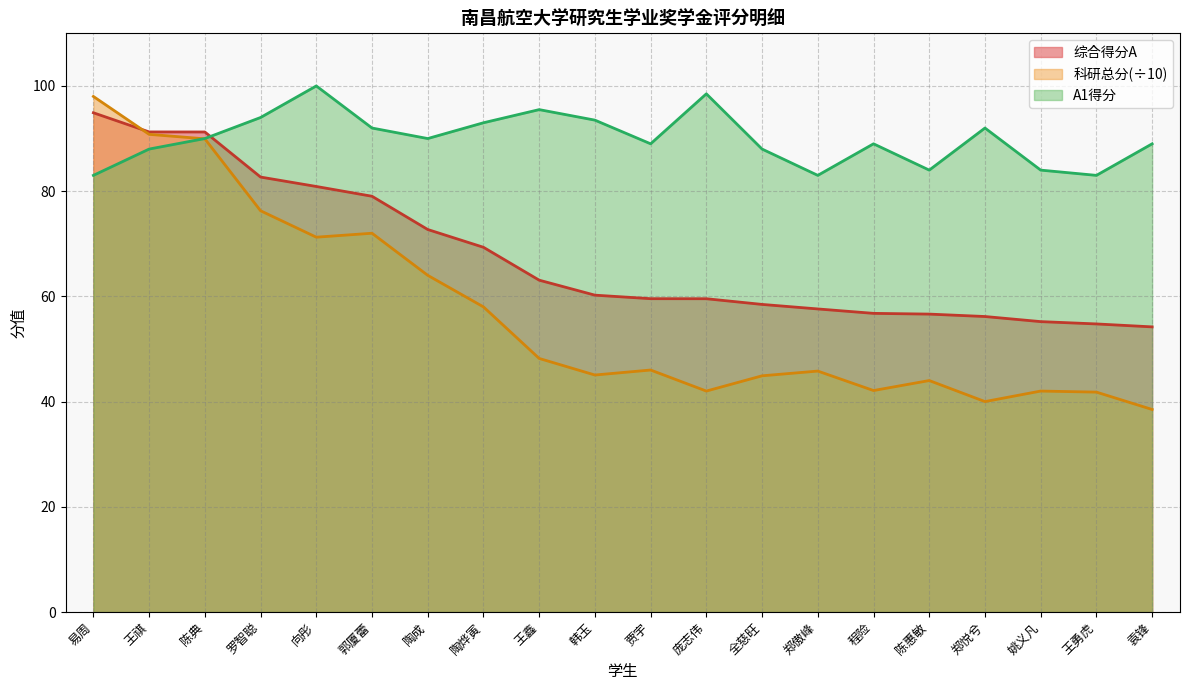

What is the label of the 14th point from the right?

陶成